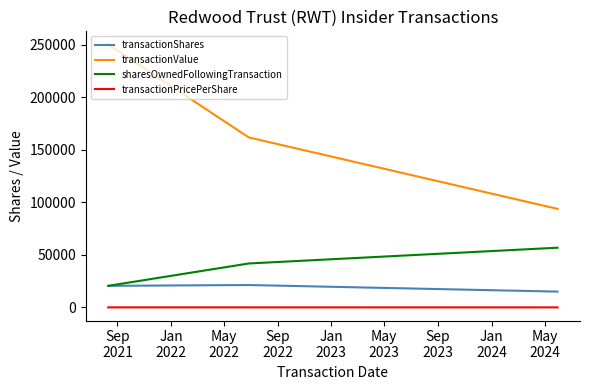

Rank the series by their maximum value, from highest to lowest.

transactionValue, sharesOwnedFollowingTransaction, transactionShares, transactionPricePerShare